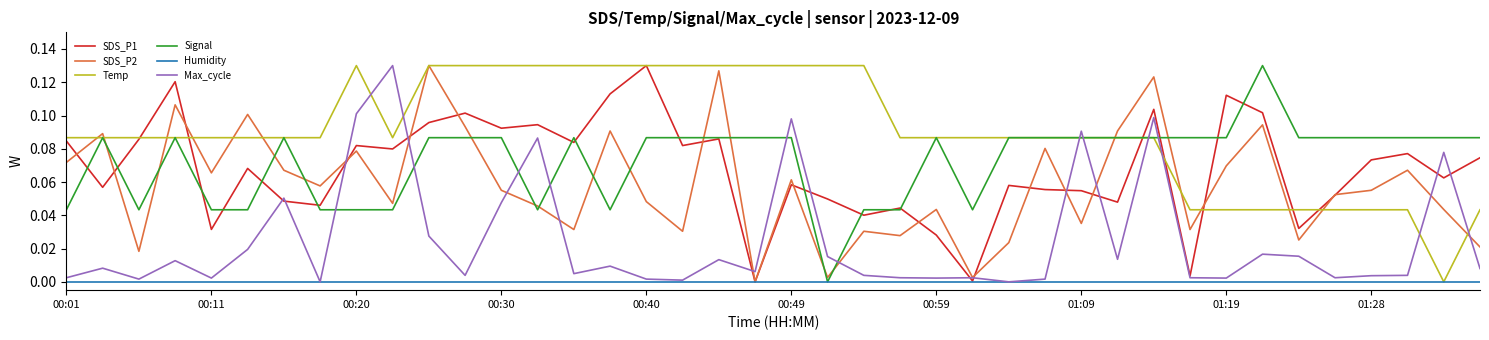

Which series has the largest total across all categories?

Temp